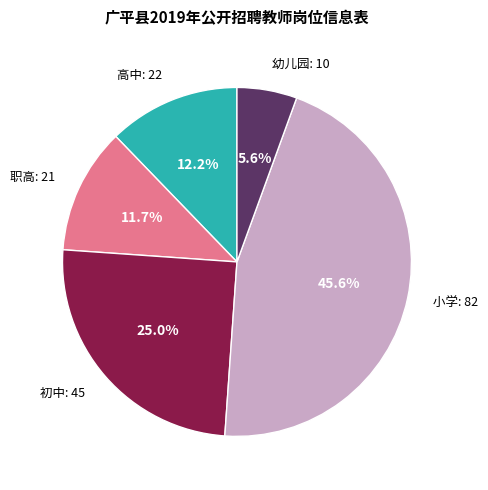

Rank the categories by value from highest to lowest.

小学, 初中, 高中, 职高, 幼儿园